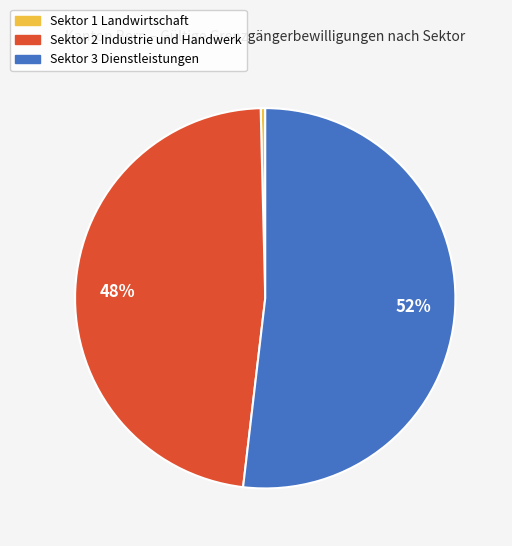

Count the number of slices in the pie.

3